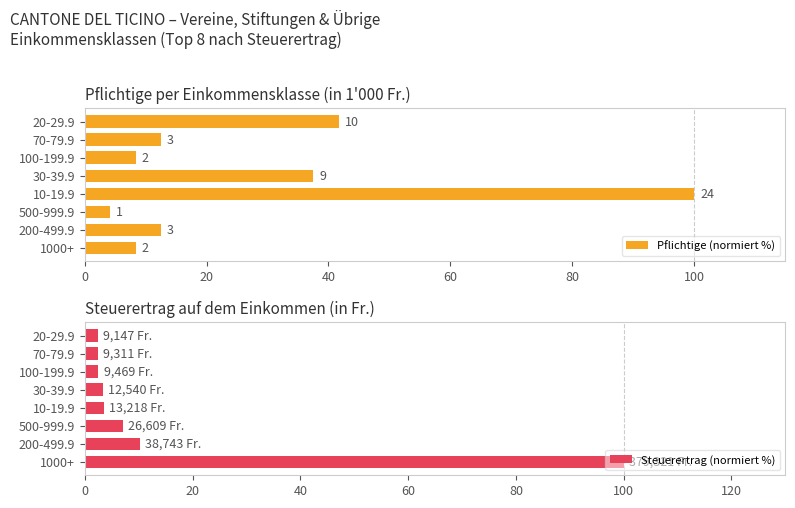

The value of Steuerertrag (normiert %) at 200-499.9 is 10.2. True or false?

True